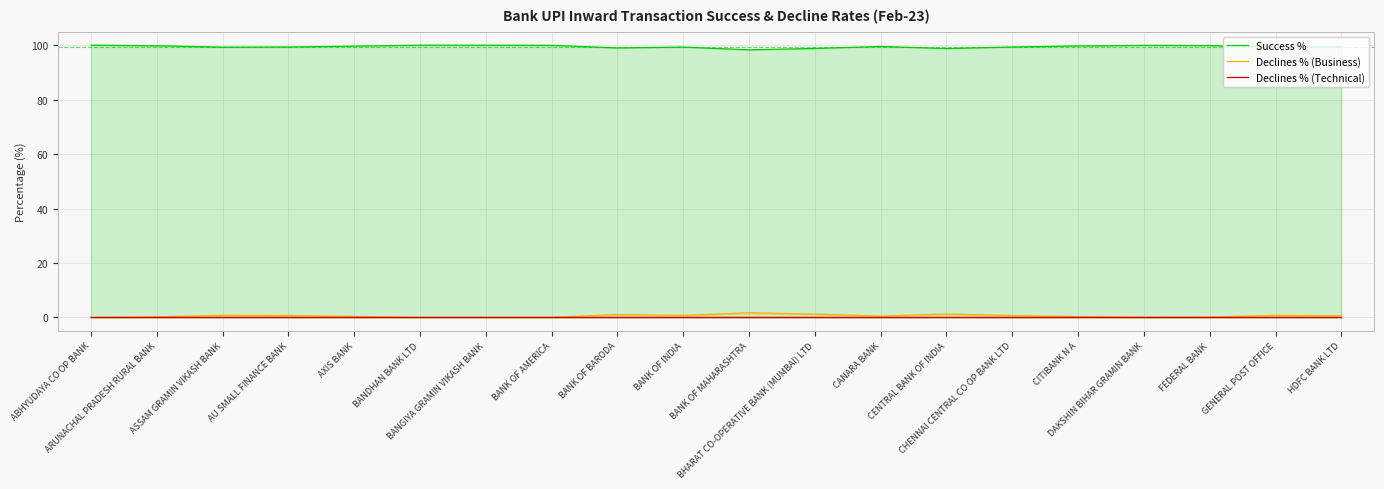

The value of Declines % (Technical) at CANARA BANK is 0.0. True or false?

False